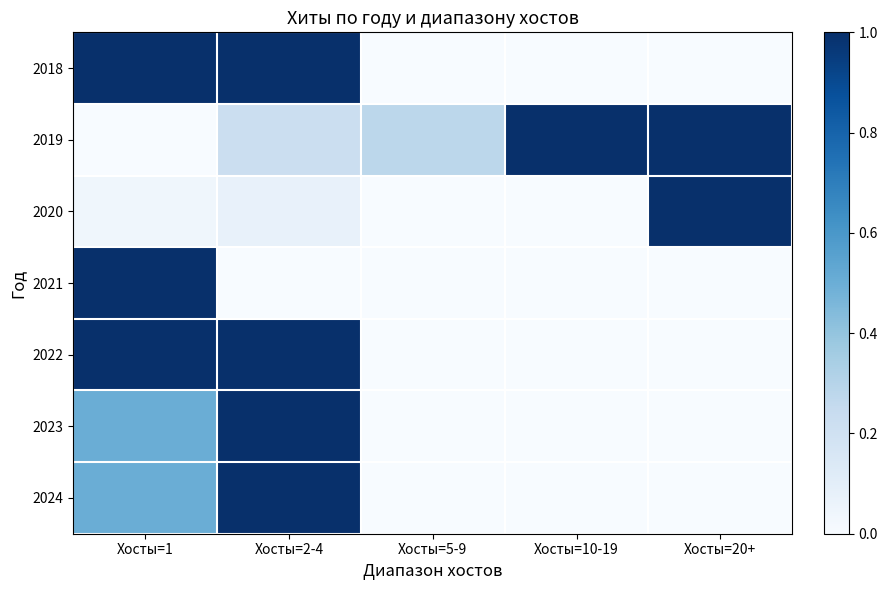

At Хосты=1, list the series in order from smallest to largest.

2019, 2020, 2023, 2024, 2018, 2021, 2022